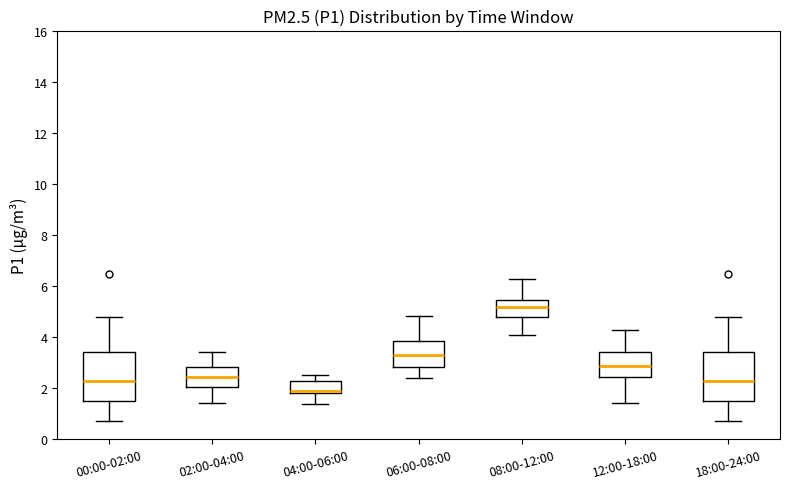

Where is the lower edge of the box for 12:00-18:00 on the y-axis? The values are not printed on the chart, so give them approximately, as read against the axis.

2.4